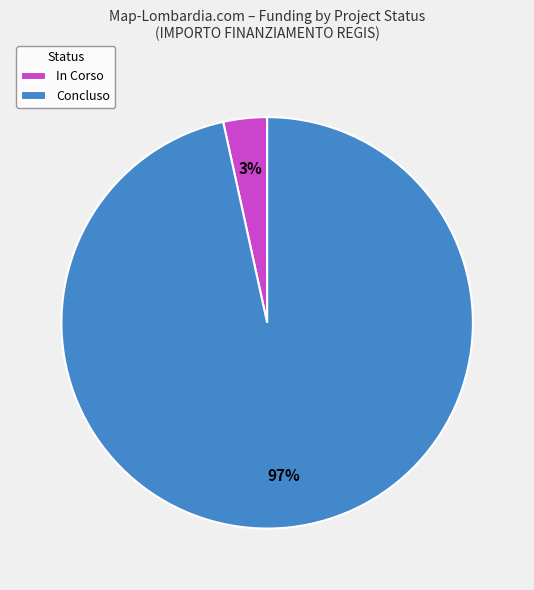

To the nearest percent, what portion does In Corso represent?

3%